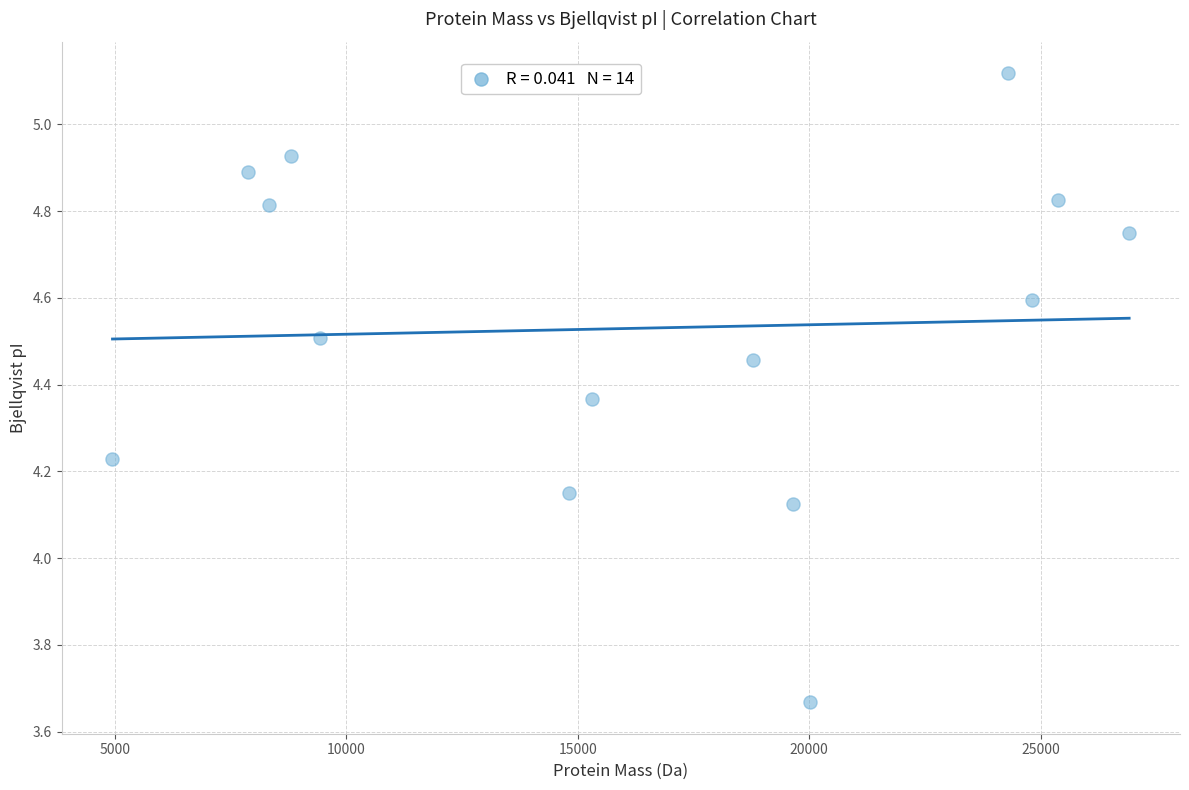

What is the range of X values (max minus min)?

21954.9